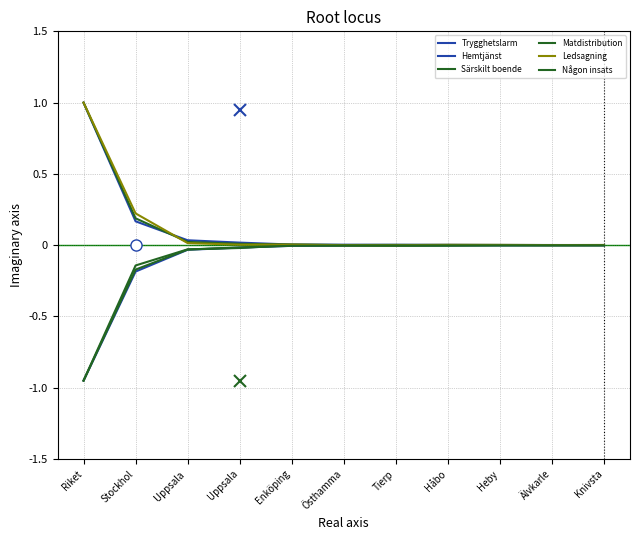

Does the chart have visible grid lines?

Yes